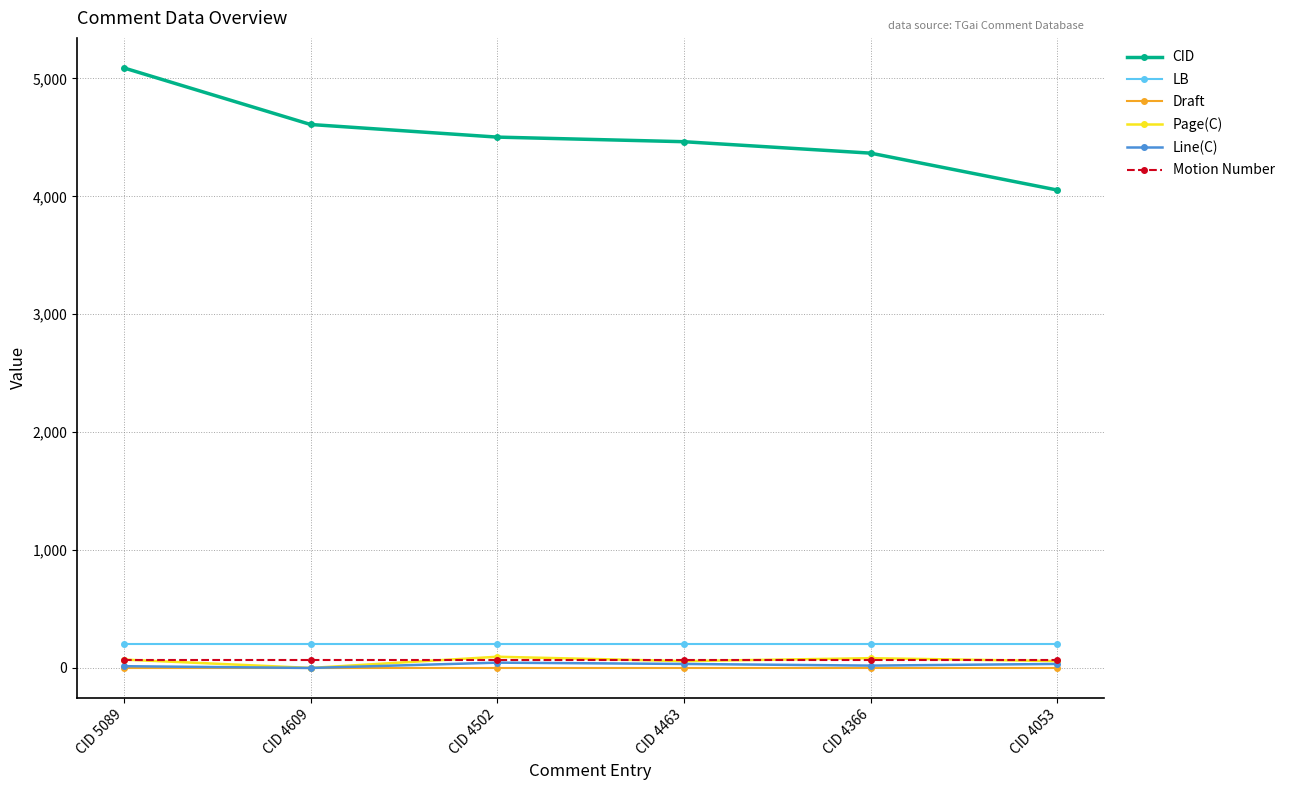

How many lines are shown in the chart?

6